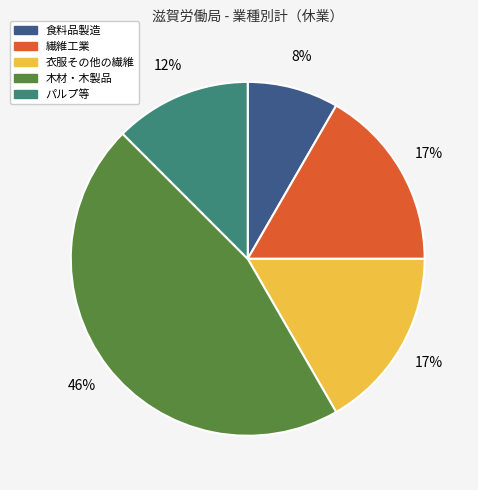

Is there a majority slice in this chart?

No